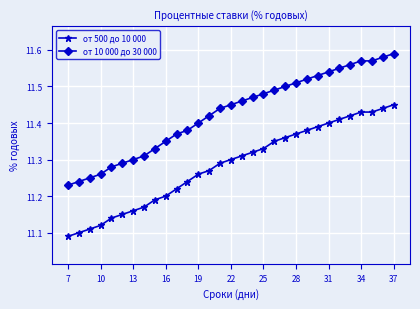

List the series in order of their overall mean, lowest first.

от 500 до 10 000, от 10 000 до 30 000